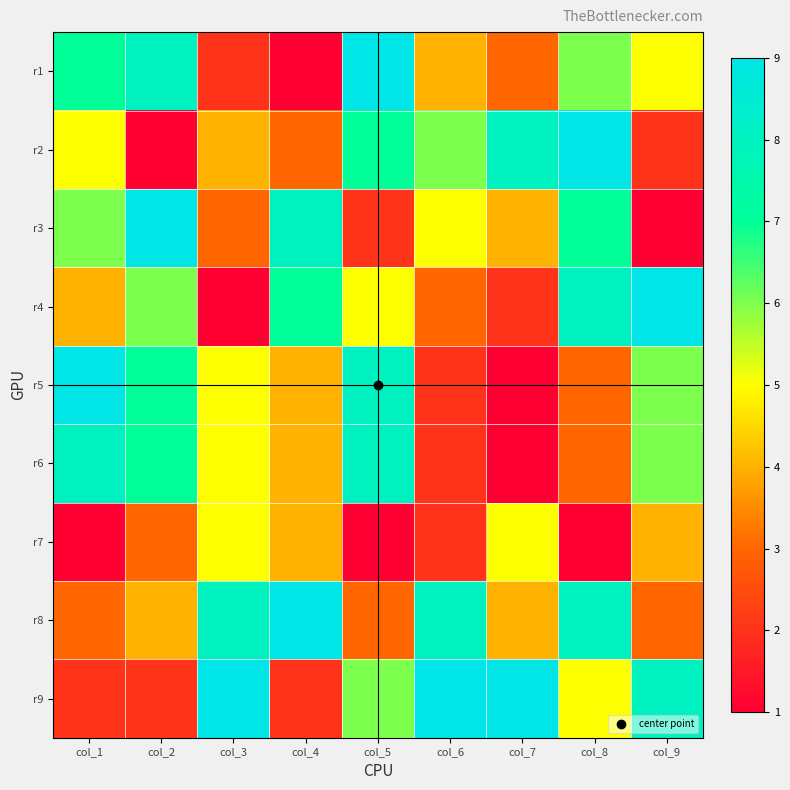

Which series has the largest total across all categories?

r9